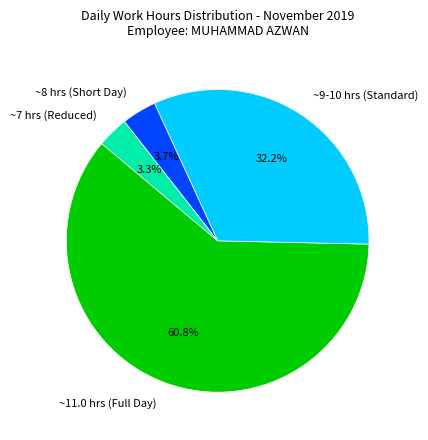

Does any single category account for the majority?

Yes